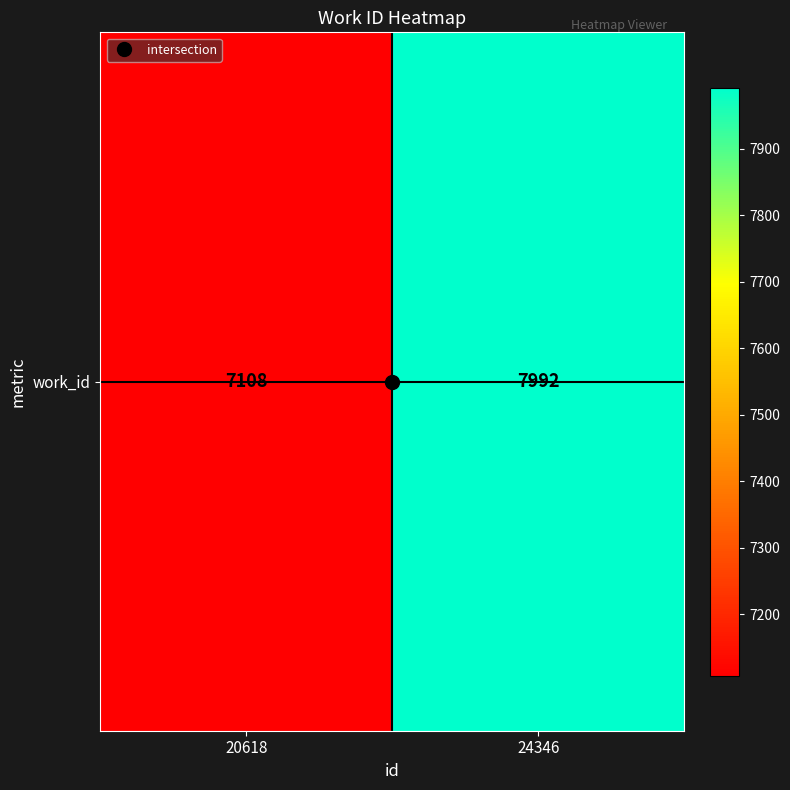

What is the greatest value displayed?

7992